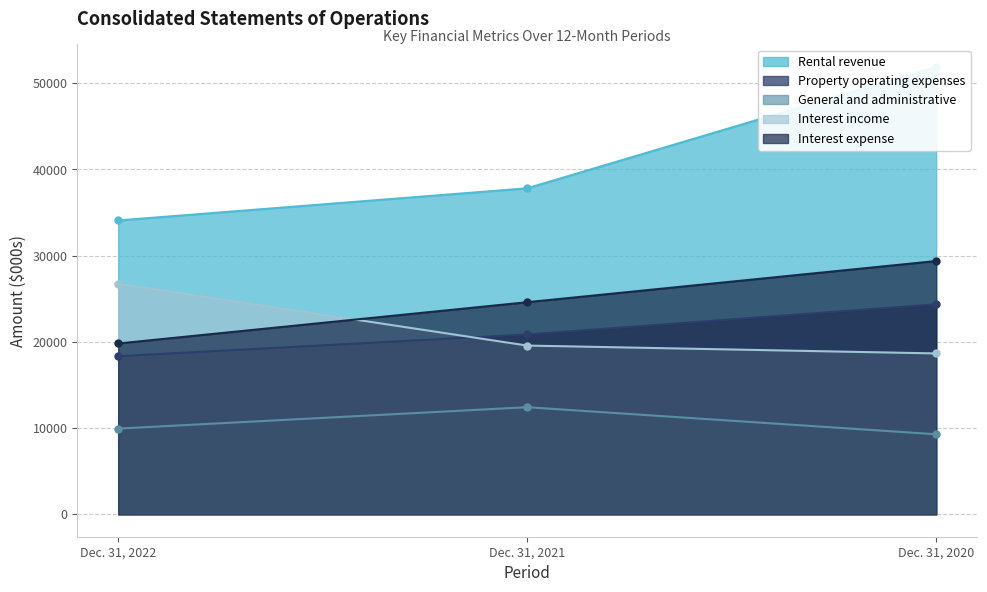

Where is Interest expense nearest to the value 24593?

Dec. 31, 2021